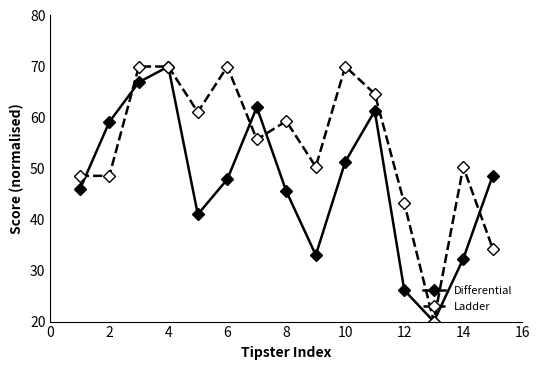

Rank the series by their average value, from lowest to highest.

Differential, Ladder